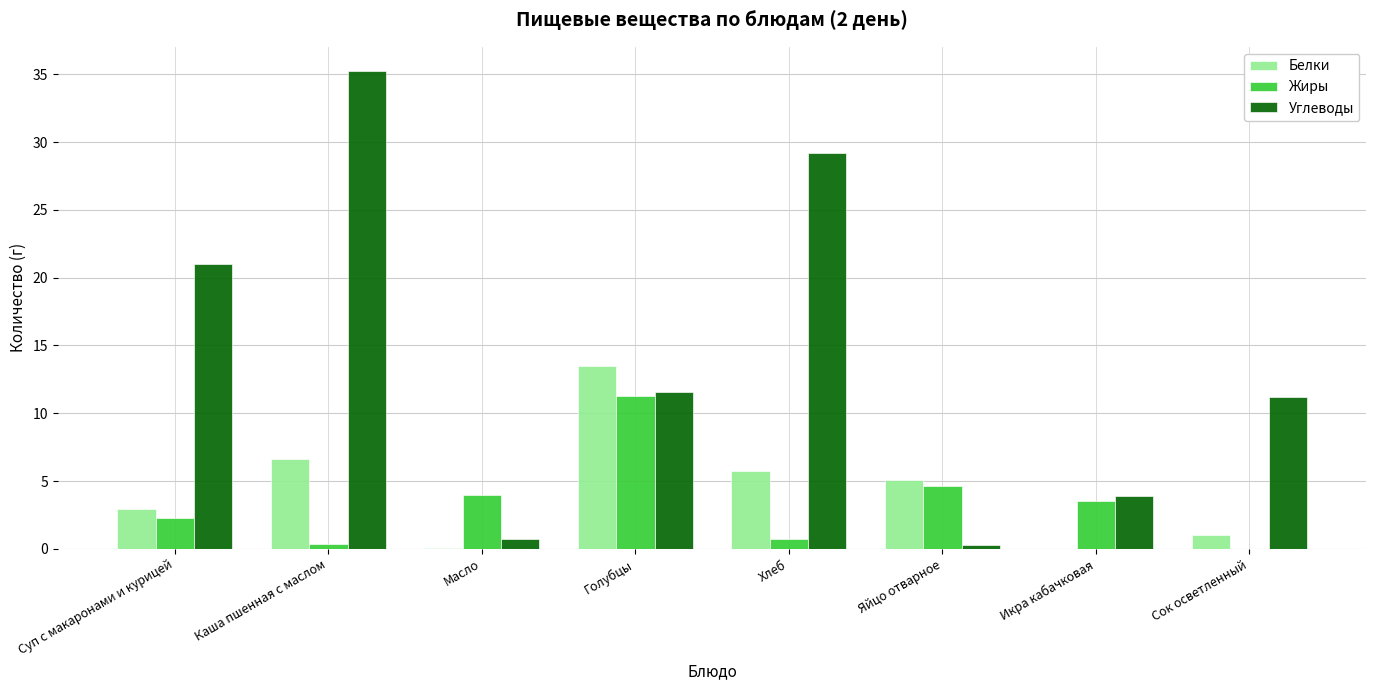

What is the greatest value displayed?

35.3